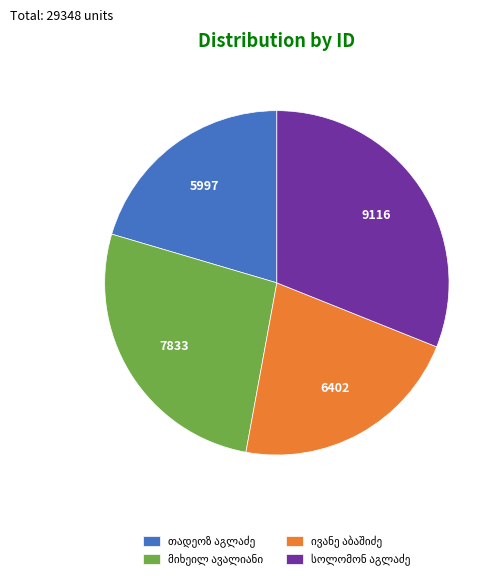

Does any single category account for the majority?

No